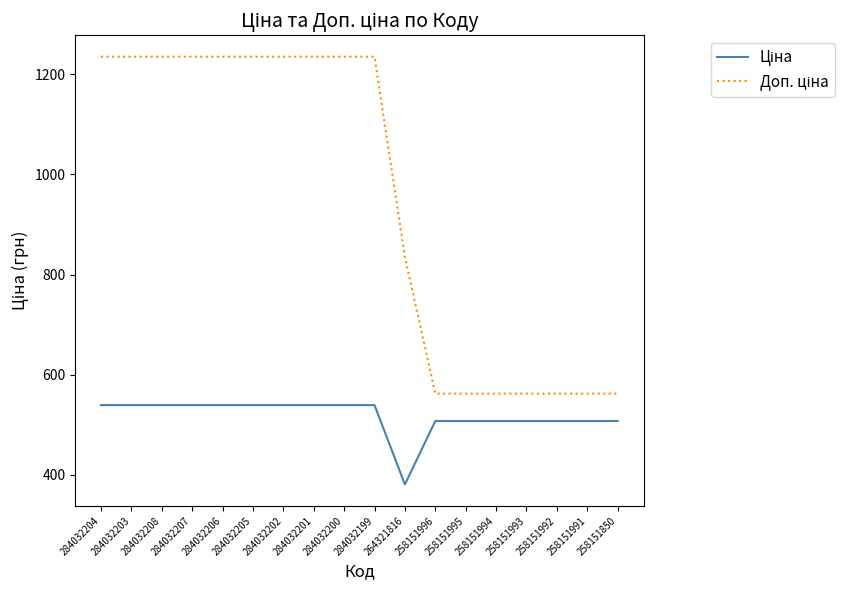

What is the total value across all series at 284032201?

1774.4